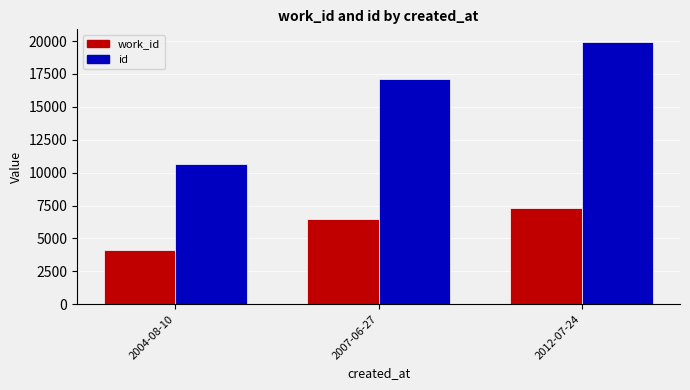

What is the total value across all series at 2007-06-27?

23526